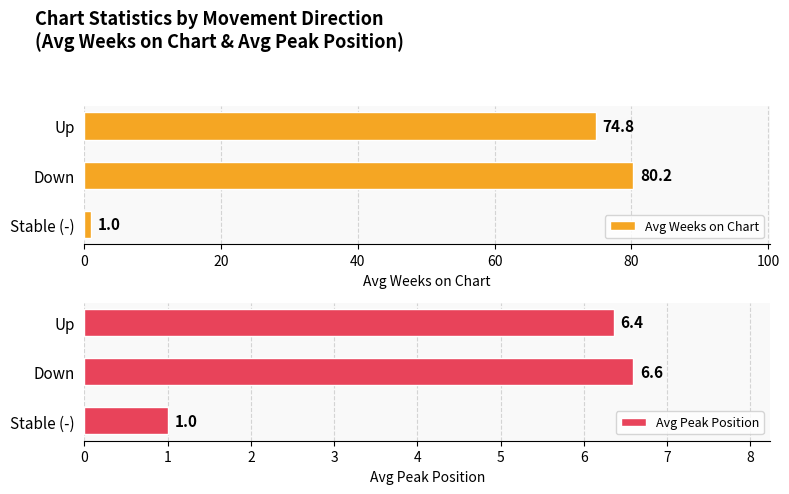

What value does the Avg Weeks on Chart series have at Down?

80.2